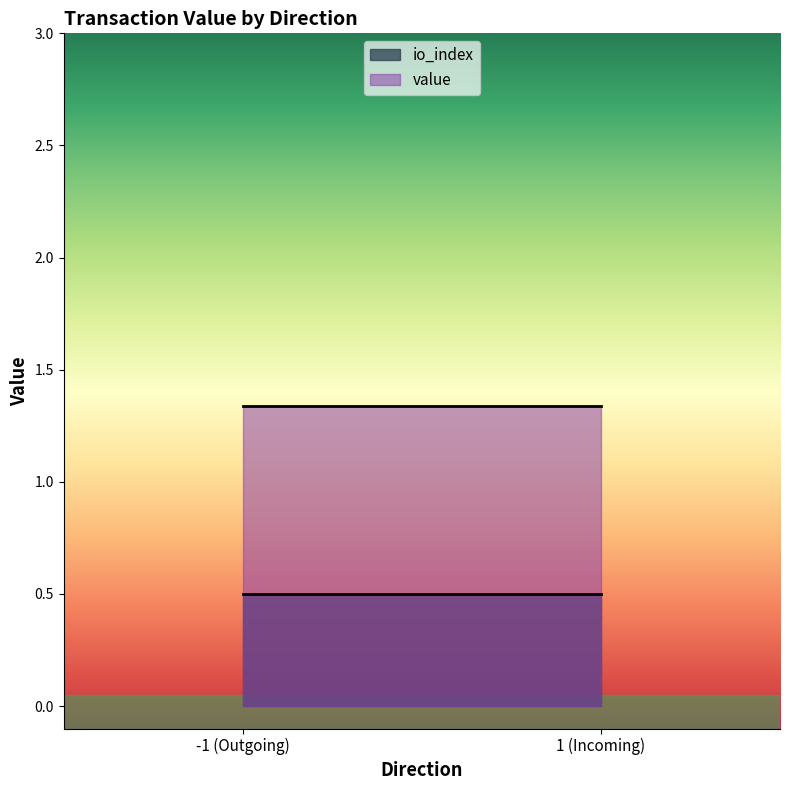

True or false: io_index has more than 1 interior local peaks.

False